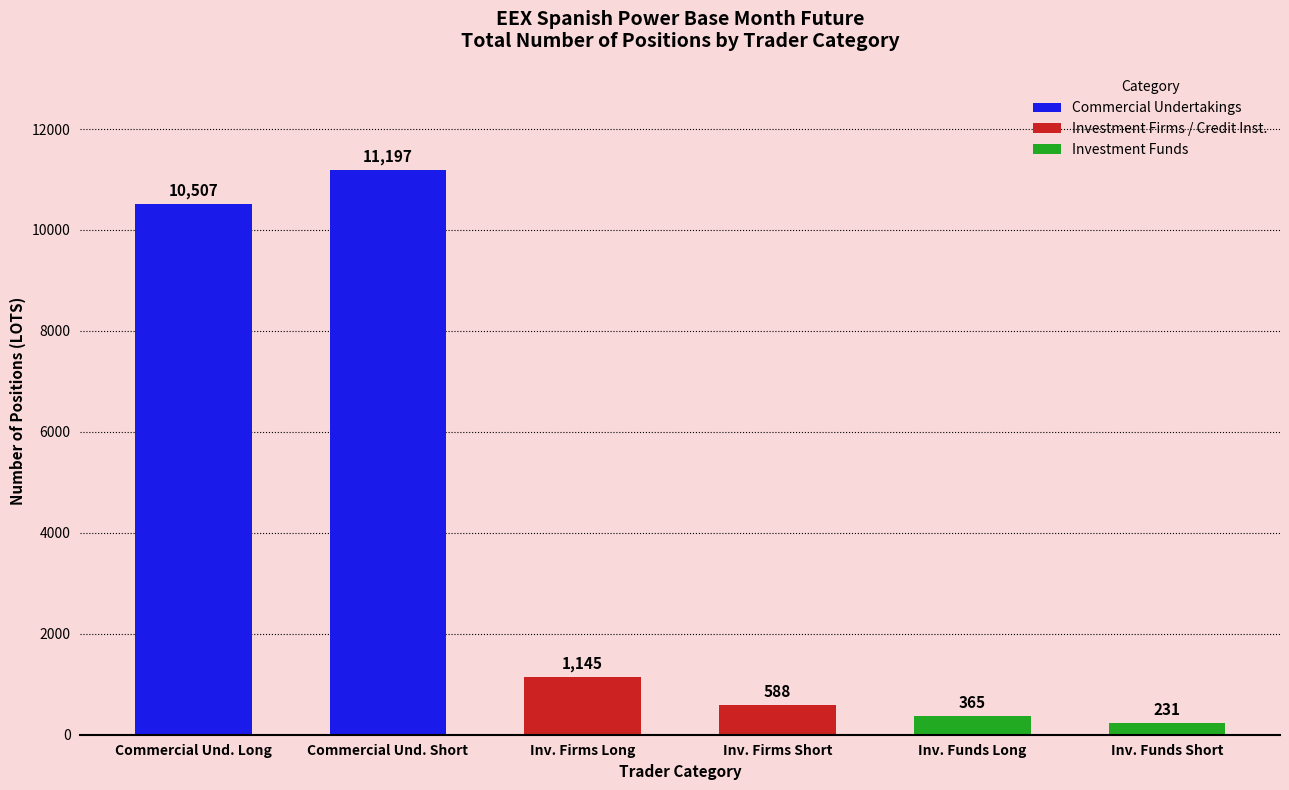

Which has a higher value, Commercial Und. Long or Commercial Und. Short?

Commercial Und. Short